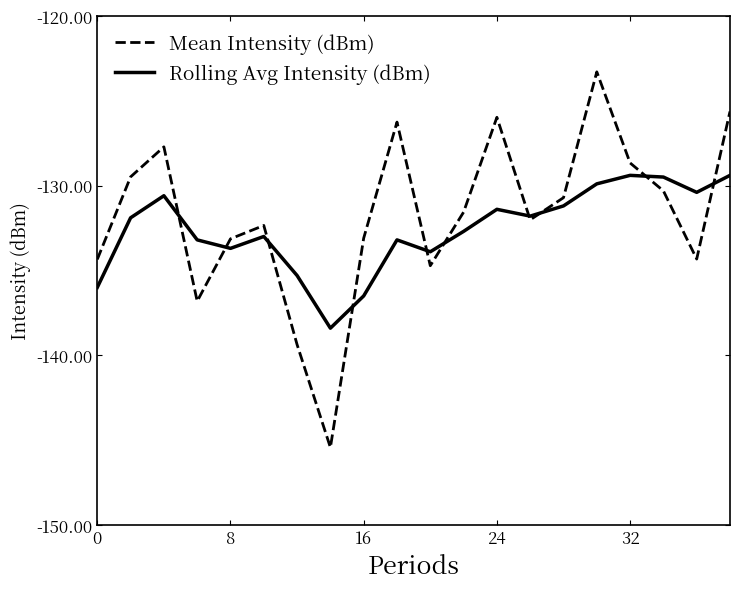

Which series has the widest spread of values?

Mean Intensity (dBm)